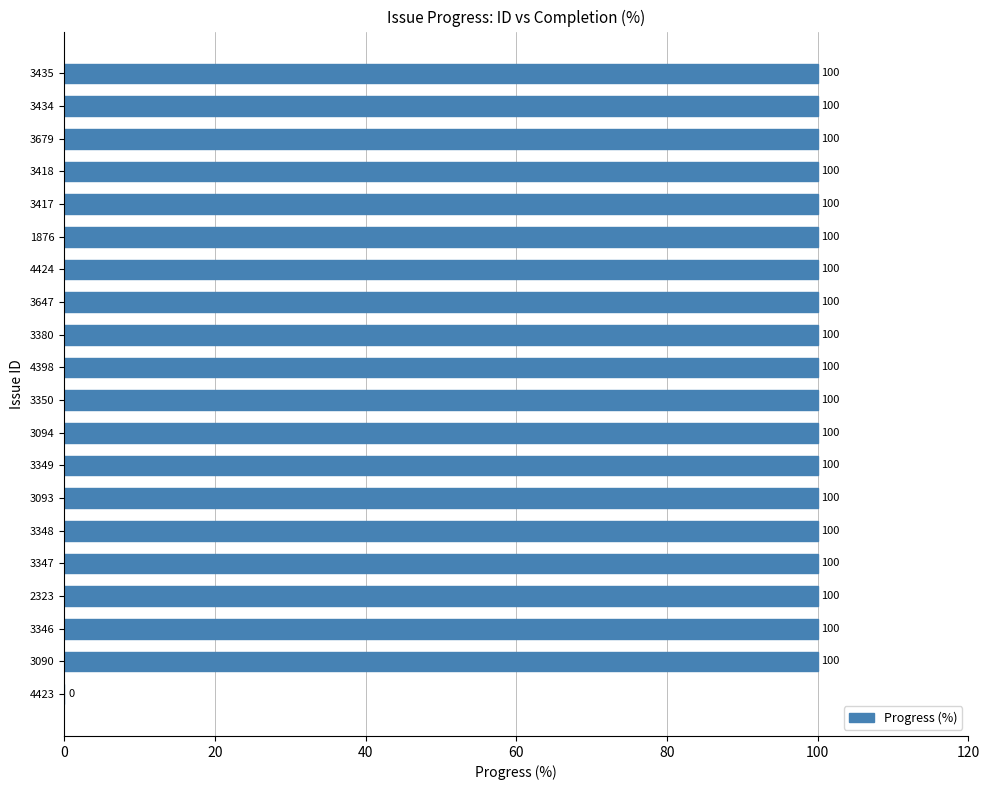

How many series are shown in this chart?

1